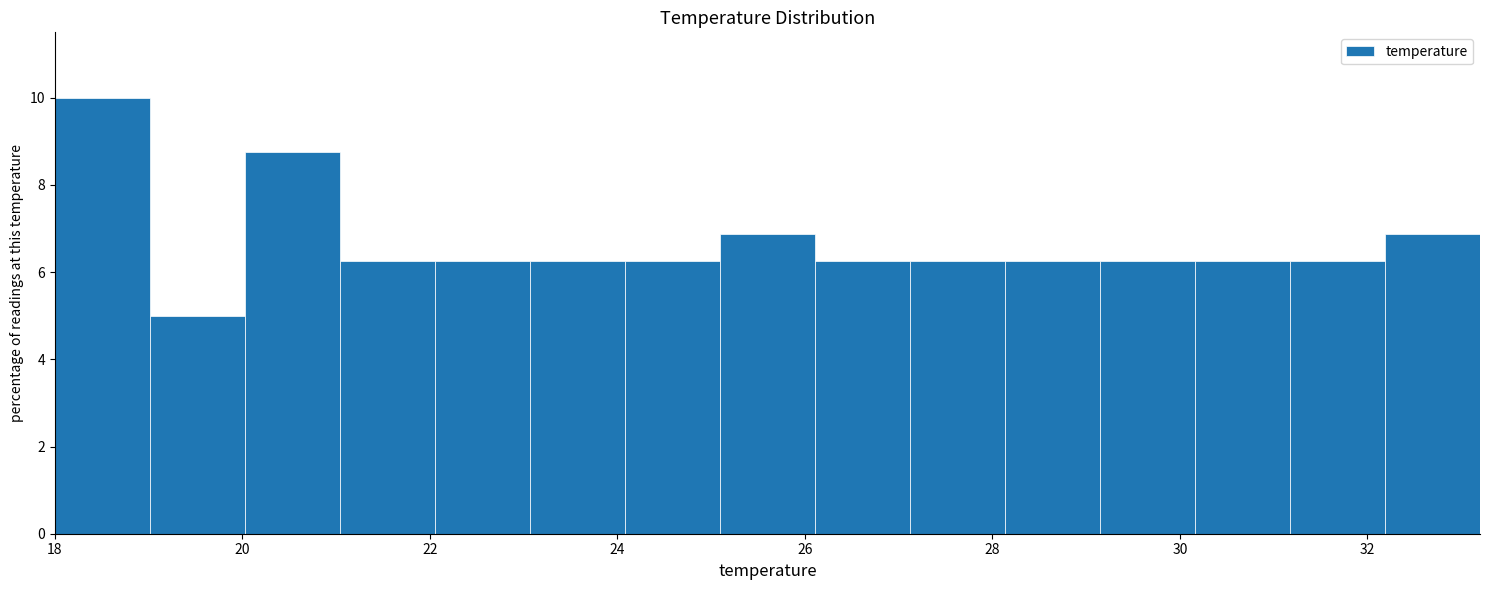

Reading left to right, list every bar in this chart as the range it spans on the x-axis followed by its height. Neither the bar edges nor the heights are printed on the chart, so give them approximately, as read against the axes.

18.0 to 19.0: 10.0
19.0 to 20.0: 5.0
20.0 to 21.0: 8.8
21.0 to 22.0: 6.2
22.0 to 23.0: 6.2
23.0 to 24.0: 6.2
24.0 to 25.0: 6.2
25.0 to 26.2: 6.8
26.2 to 27.2: 6.2
27.2 to 28.2: 6.2
28.2 to 29.2: 6.2
29.2 to 30.2: 6.2
30.2 to 31.2: 6.2
31.2 to 32.2: 6.2
32.2 to 33.2: 6.8